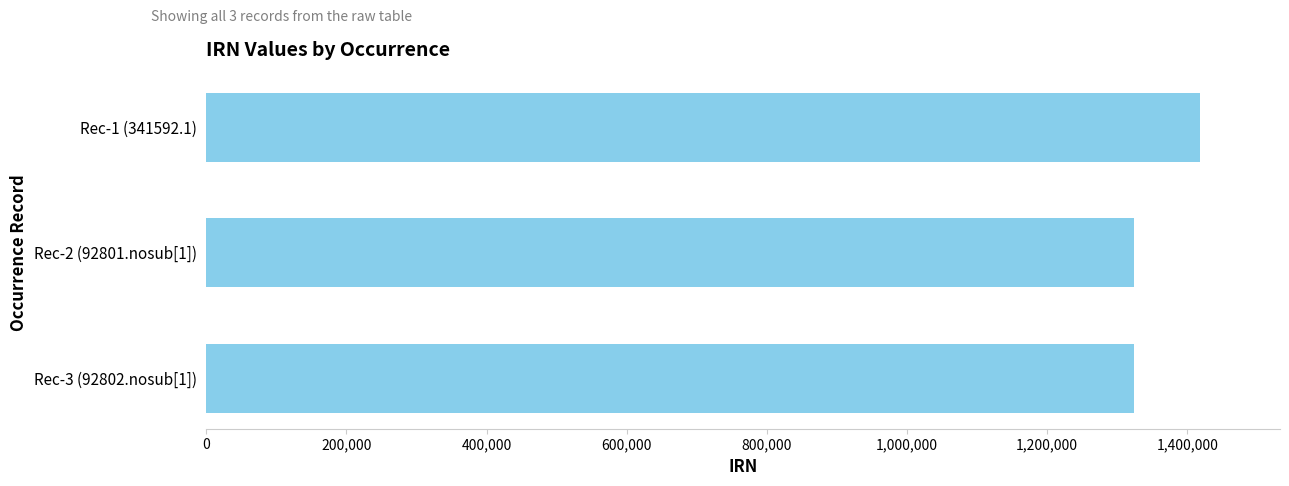

What is the minimum value shown in the chart?

1324498